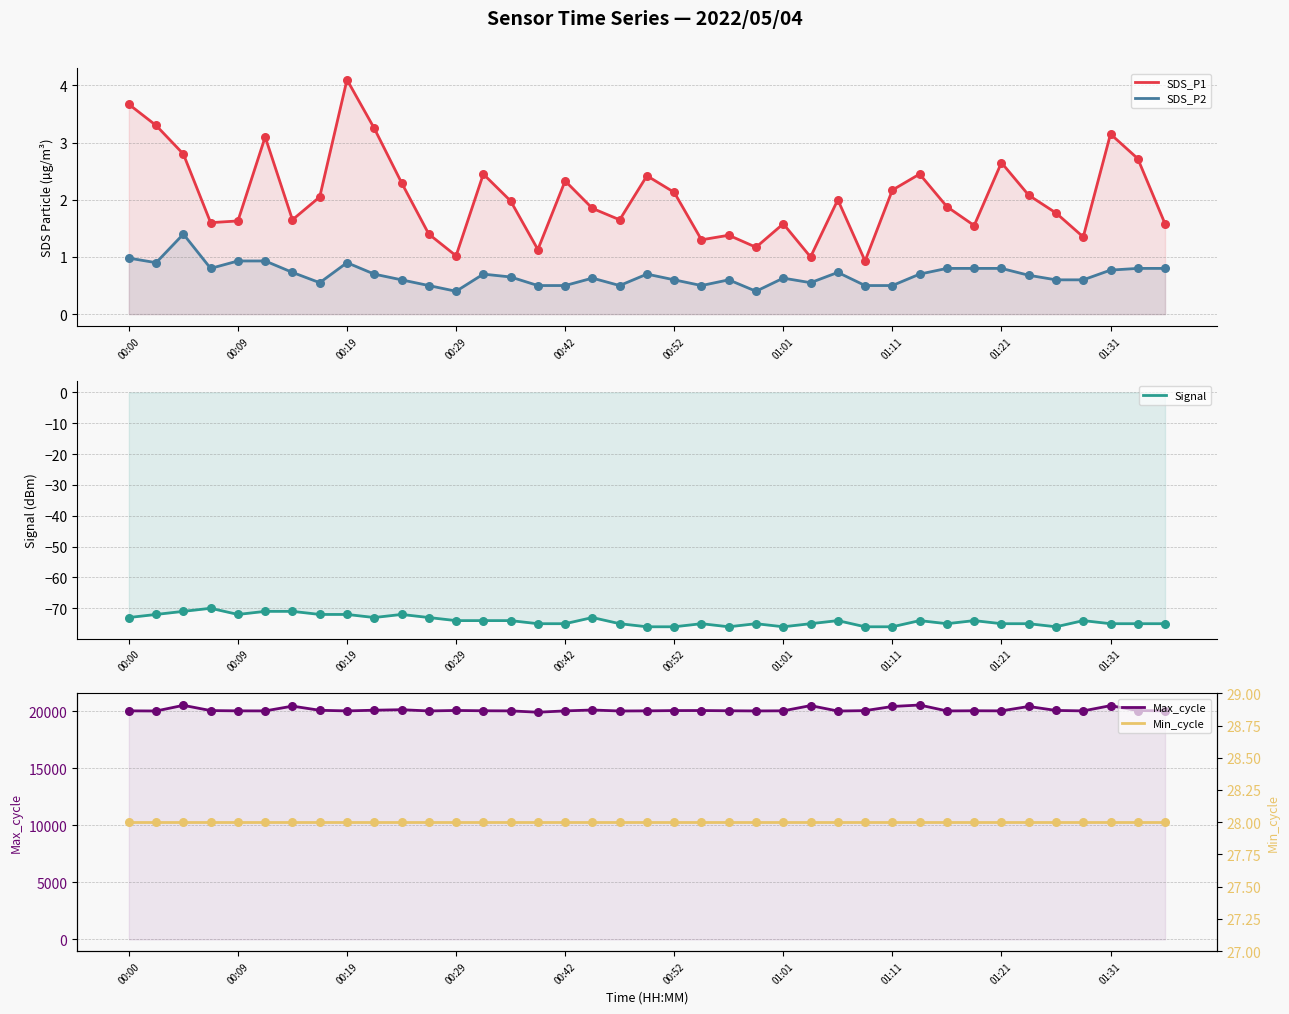

Which series has the largest total across all categories?

Max_cycle